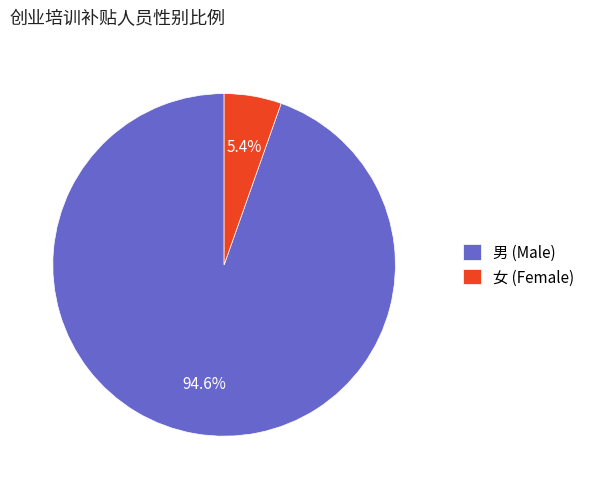

Approximately how many times larger is the value at 男 compared to 女?

17.5